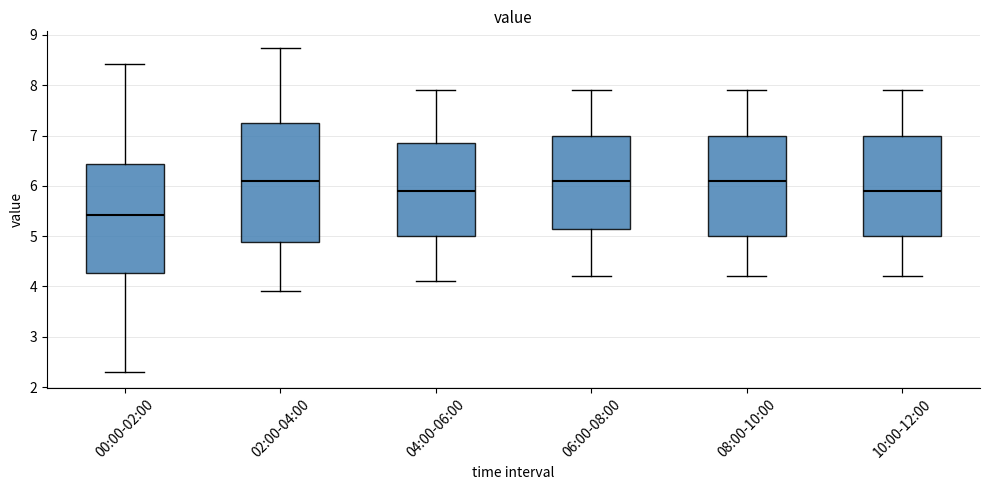

Reading left to right, transcribe this box plot: for each box, give where its median line is, the range the box spans, and where its two whiskers end, as read against the y-axis. The values are not printed on the chart, so give them approximately, as read against the axis.

00:00-02:00: median 5.4, box 4.3 to 6.4, whiskers 2.3 to 8.4
02:00-04:00: median 6.1, box 4.9 to 7.3, whiskers 3.9 to 8.8
04:00-06:00: median 5.9, box 5.0 to 6.9, whiskers 4.1 to 7.9
06:00-08:00: median 6.1, box 5.2 to 7.0, whiskers 4.2 to 7.9
08:00-10:00: median 6.1, box 5.0 to 7.0, whiskers 4.2 to 7.9
10:00-12:00: median 5.9, box 5.0 to 7.0, whiskers 4.2 to 7.9